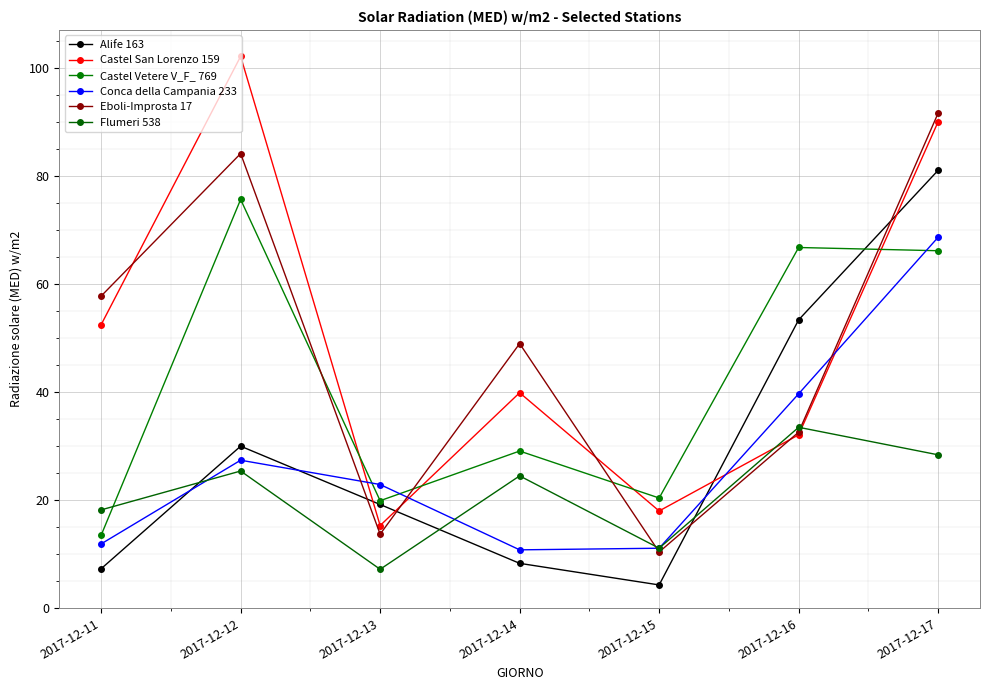

Which has a higher value, 2017-12-13 or 2017-12-11?

2017-12-13